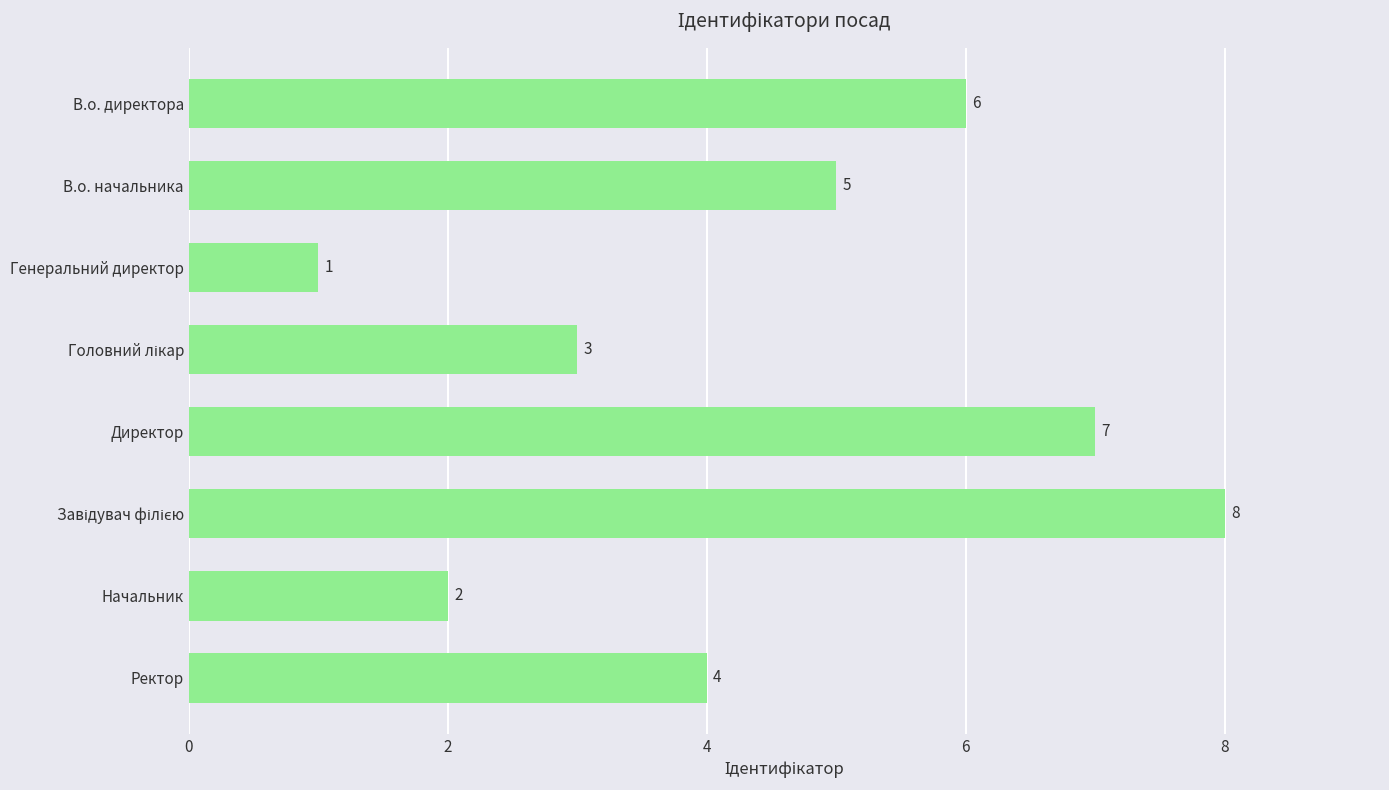

What is the smallest value displayed?

1